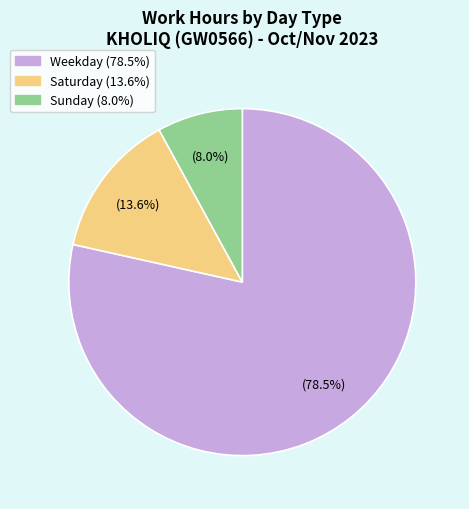

Is there any slice that represents more than half of the pie?

Yes